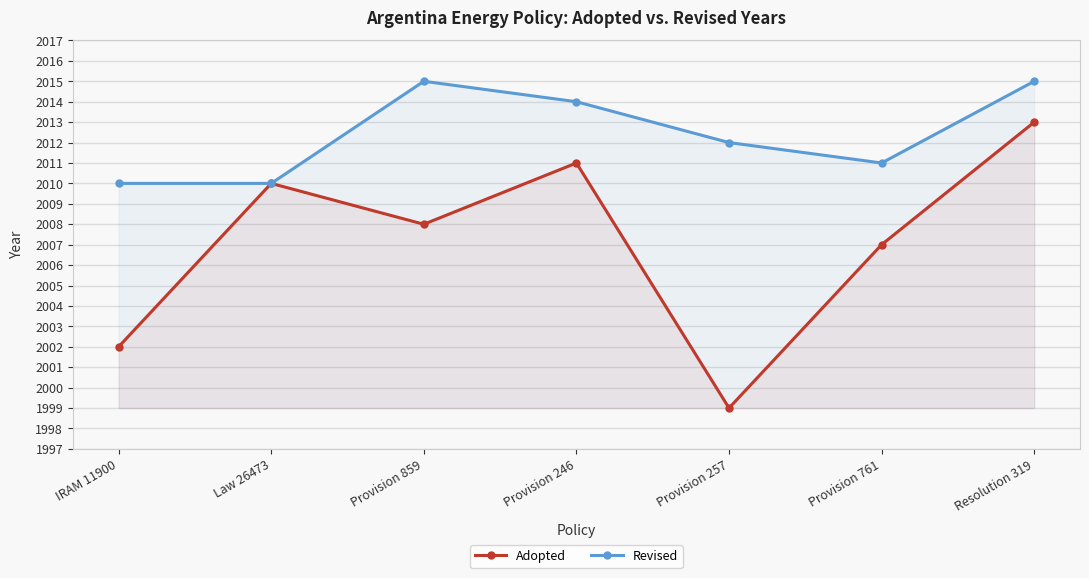

How many series are shown in this chart?

2